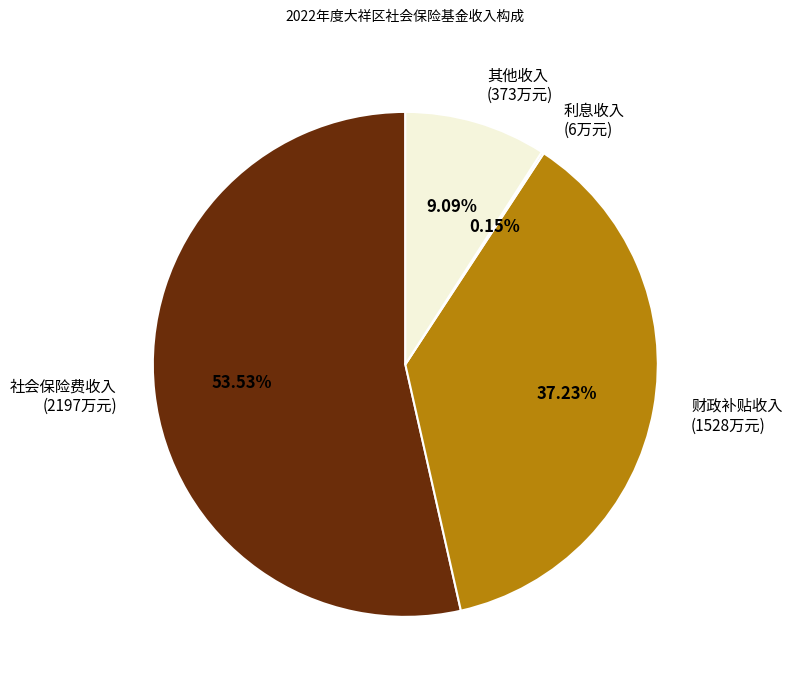

Does any single category account for the majority?

Yes